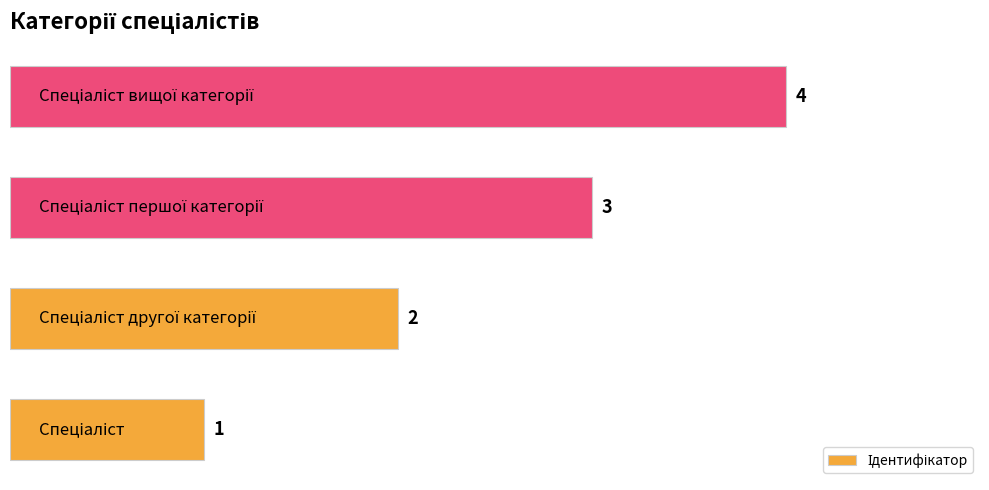

What is the sum of all values?

10